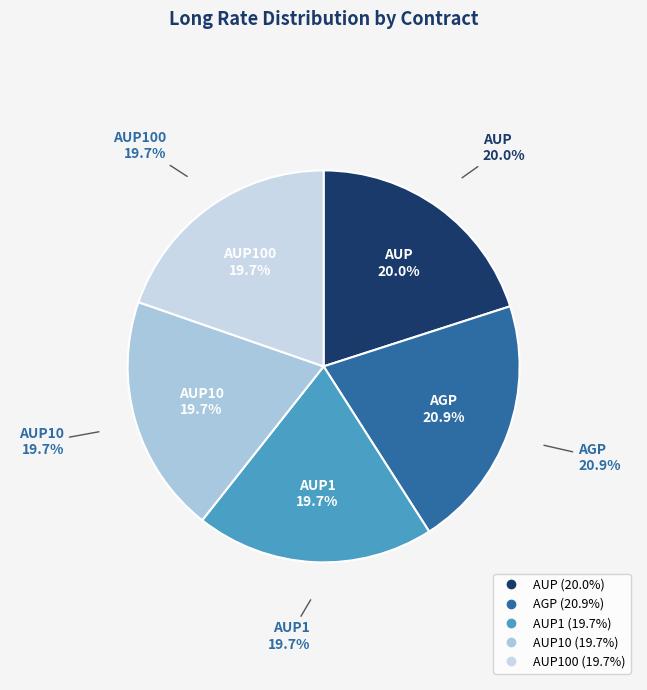

What is the smallest slice in the pie chart?

AUP1